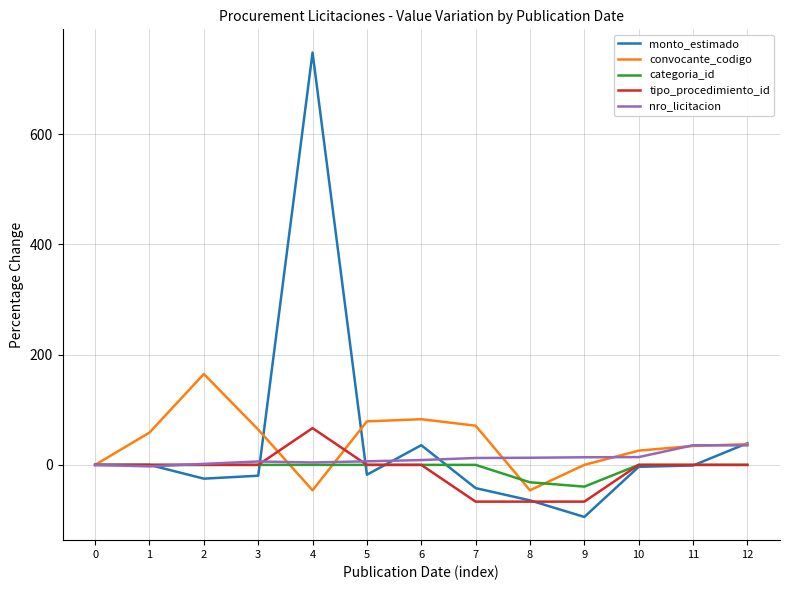

What are all the series names shown in the legend?

monto_estimado, convocante_codigo, categoria_id, tipo_procedimiento_id, nro_licitacion